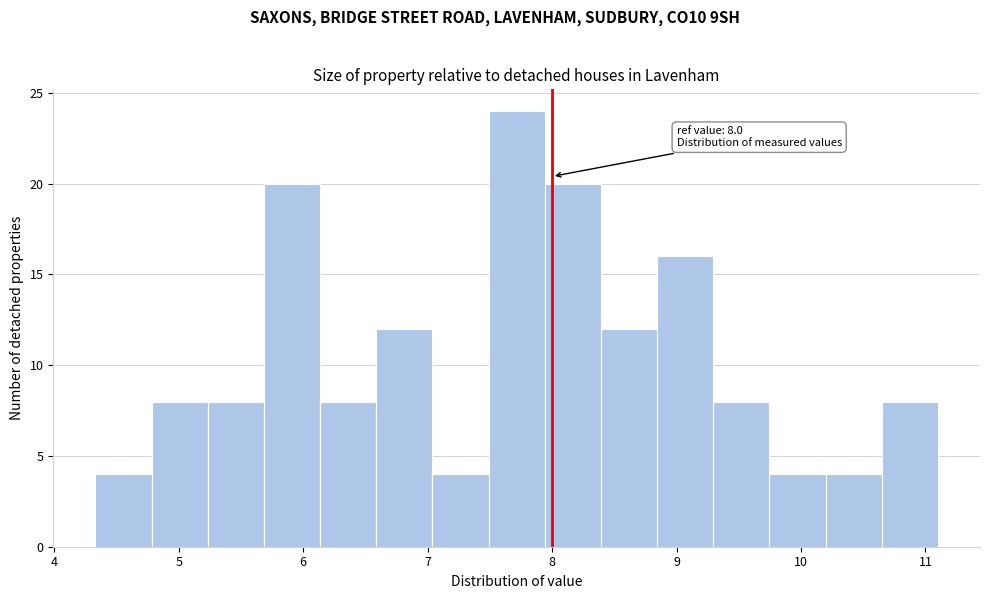

Which range on the x-axis has the tallest bar?

7.5 to 7.9